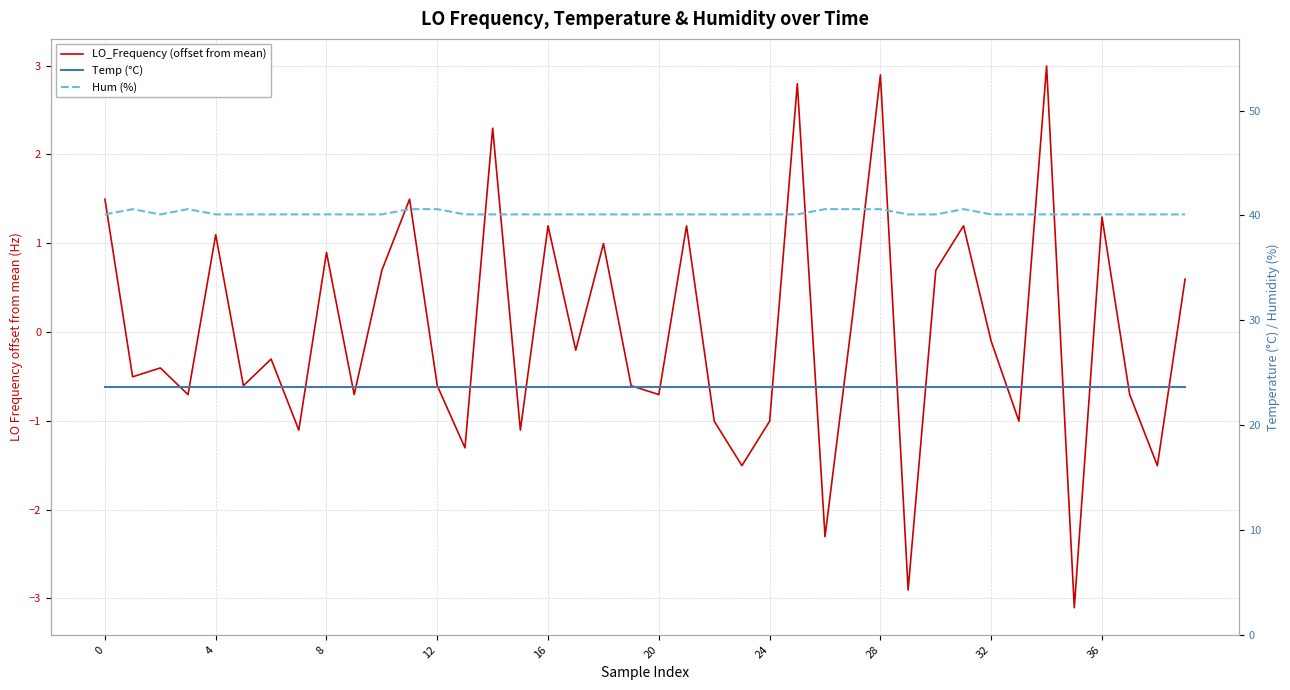

What is the difference between the Hum (%) values at 24 and 26?

0.5